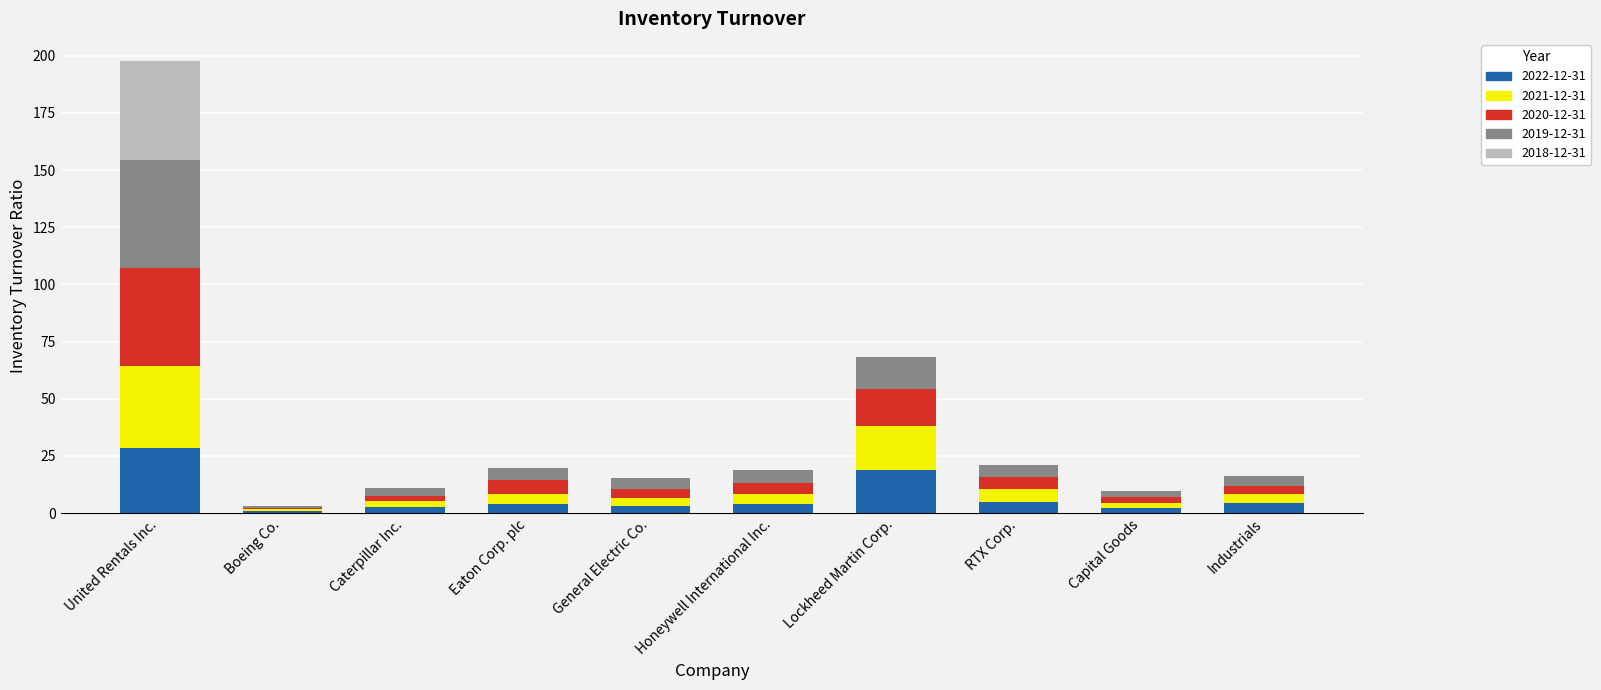

What is the total value across all series at United Rentals Inc.?

197.5